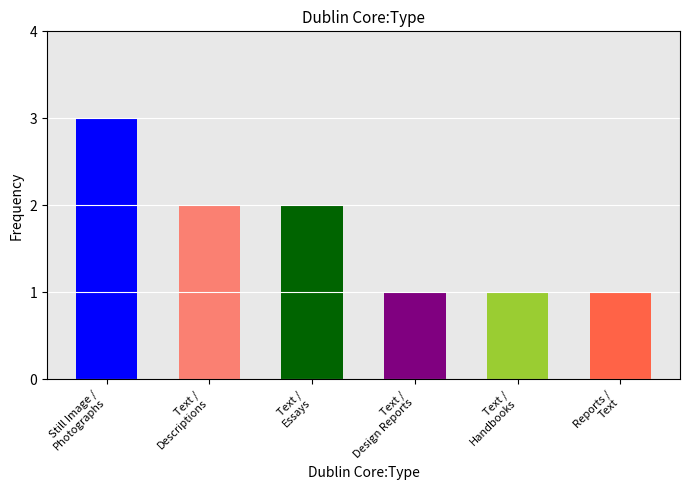

True or false: the data shows 1 at Text^^Handbooks.

False